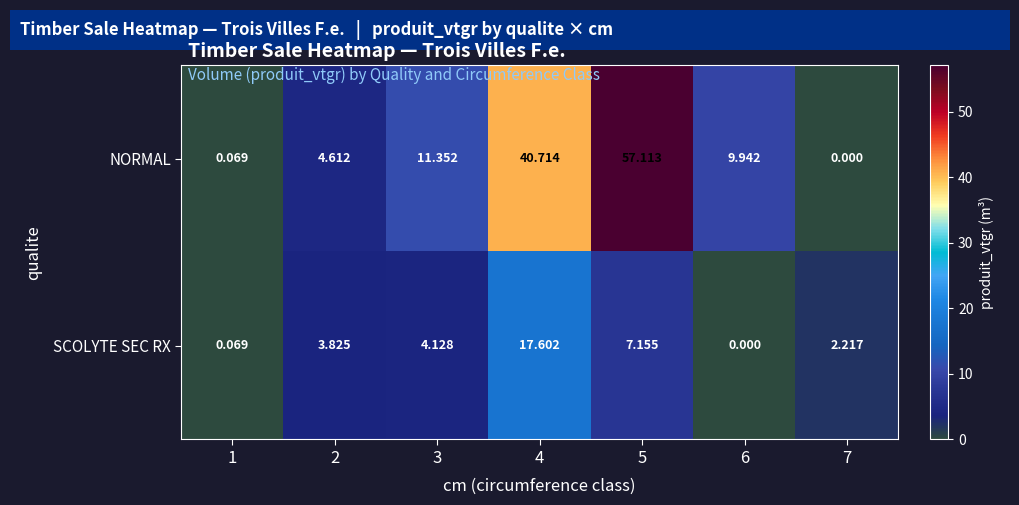

Which series has the largest range (max minus min)?

NORMAL